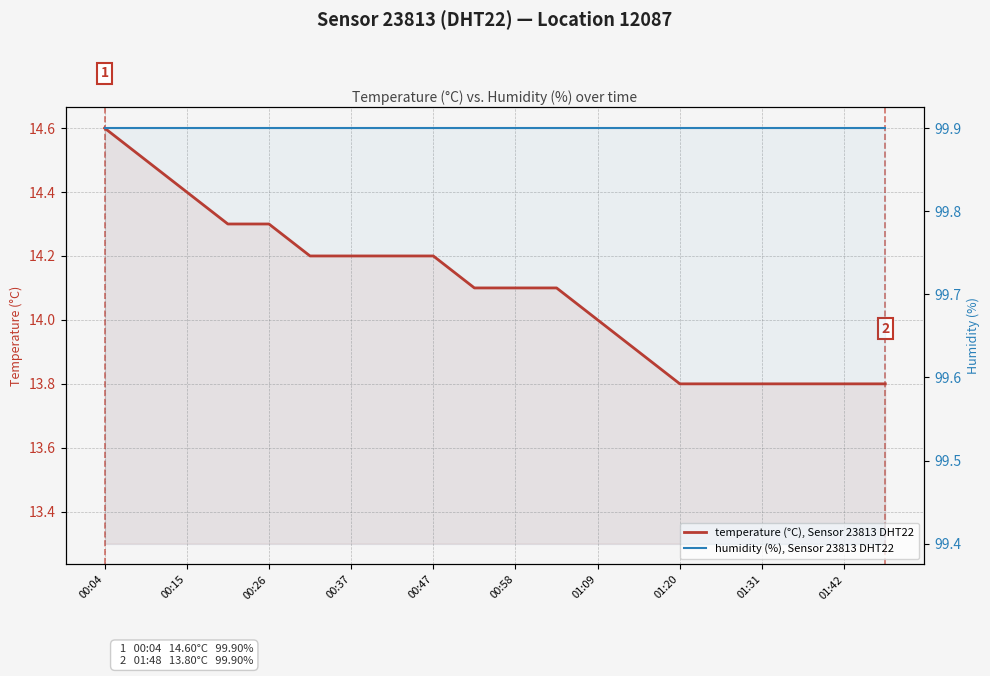

Does the chart display data point markers on the line(s)?

No